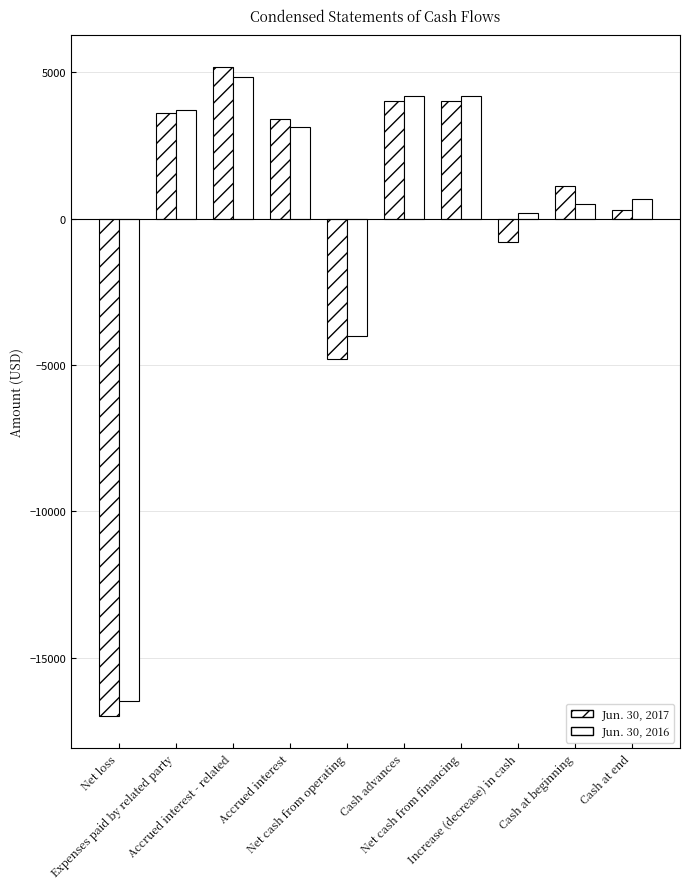

The value of Jun. 30, 2017 at Net cash from financing is 6001. True or false?

False